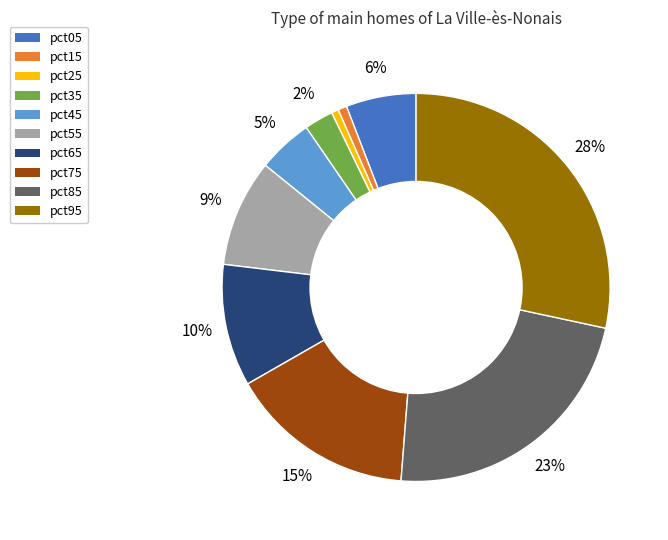

To the nearest percent, what is the average slice percentage?

10%